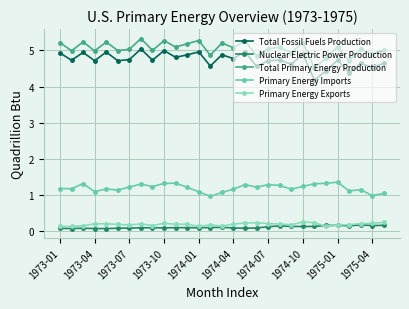

True or false: Total Primary Energy Production has more than 1 points higher than both neighbors.

True